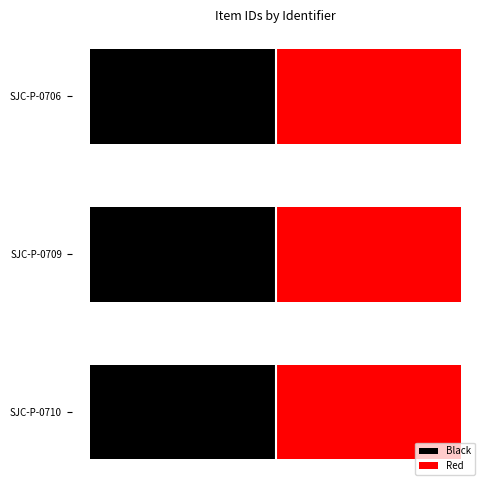

Which series changed the most between SJC-P-0710 and SJC-P-0709?

Black